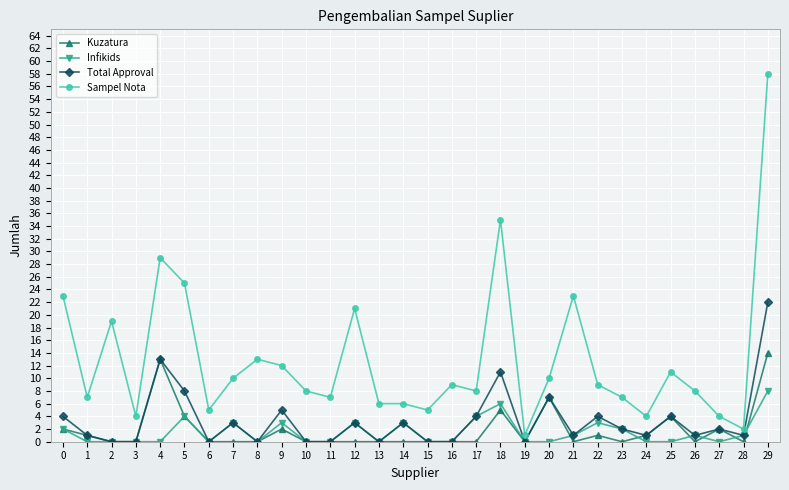

Which series has the widest spread of values?

Sampel Nota